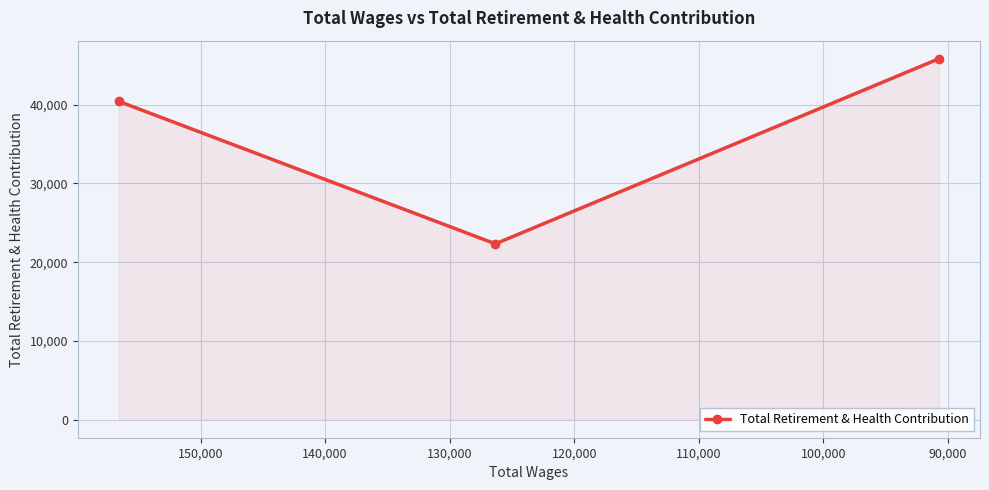

Between 100,000 and 90,000, which is larger?

100,000